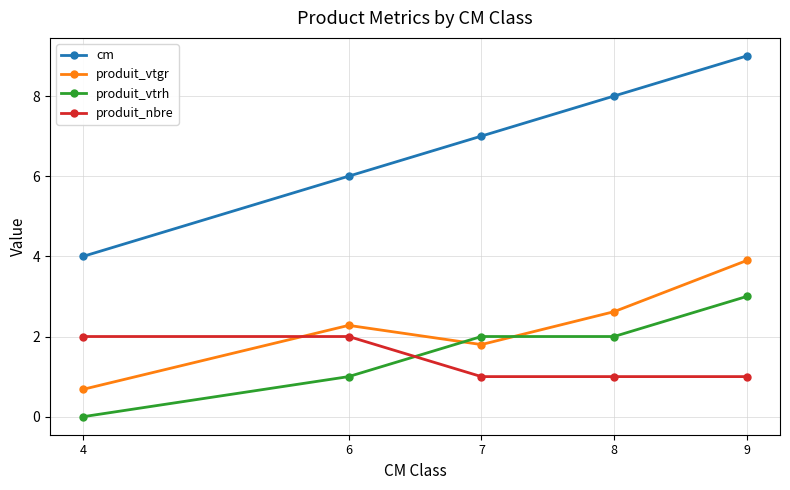

Is the value of cm at 7 greater than the value of produit_nbre at 4?

Yes